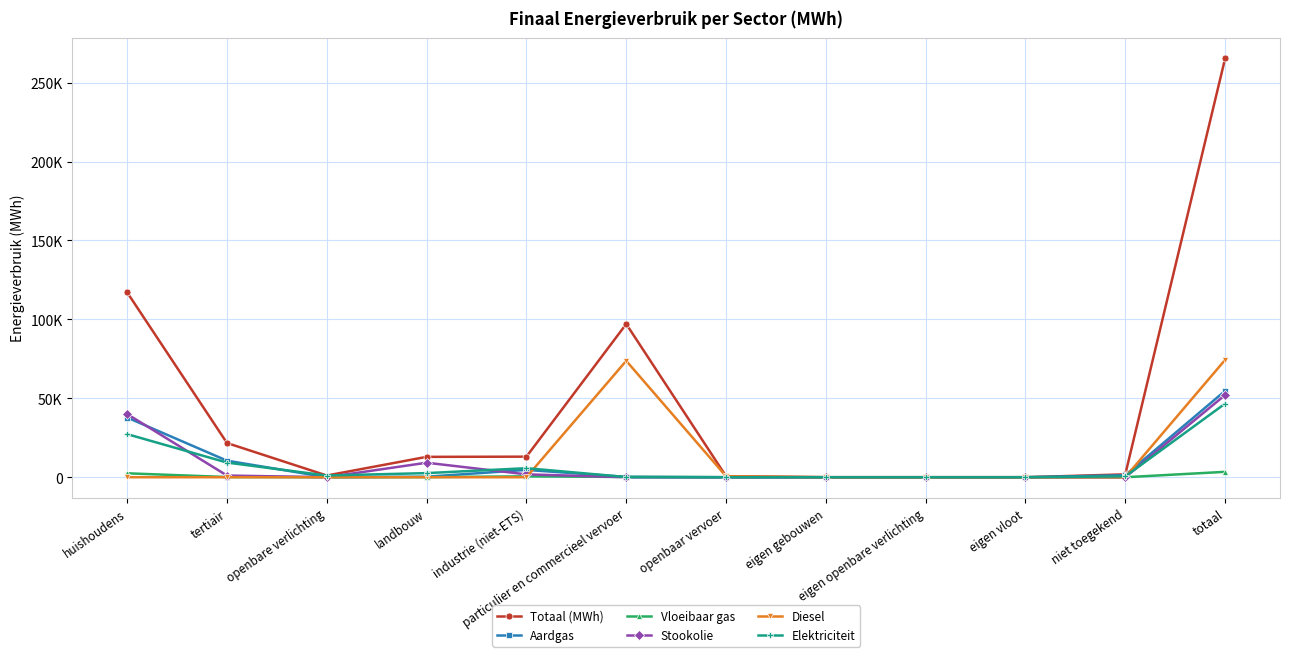

What are all the series names shown in the legend?

Totaal (MWh), Aardgas, Vloeibaar gas, Stookolie, Diesel, Elektriciteit